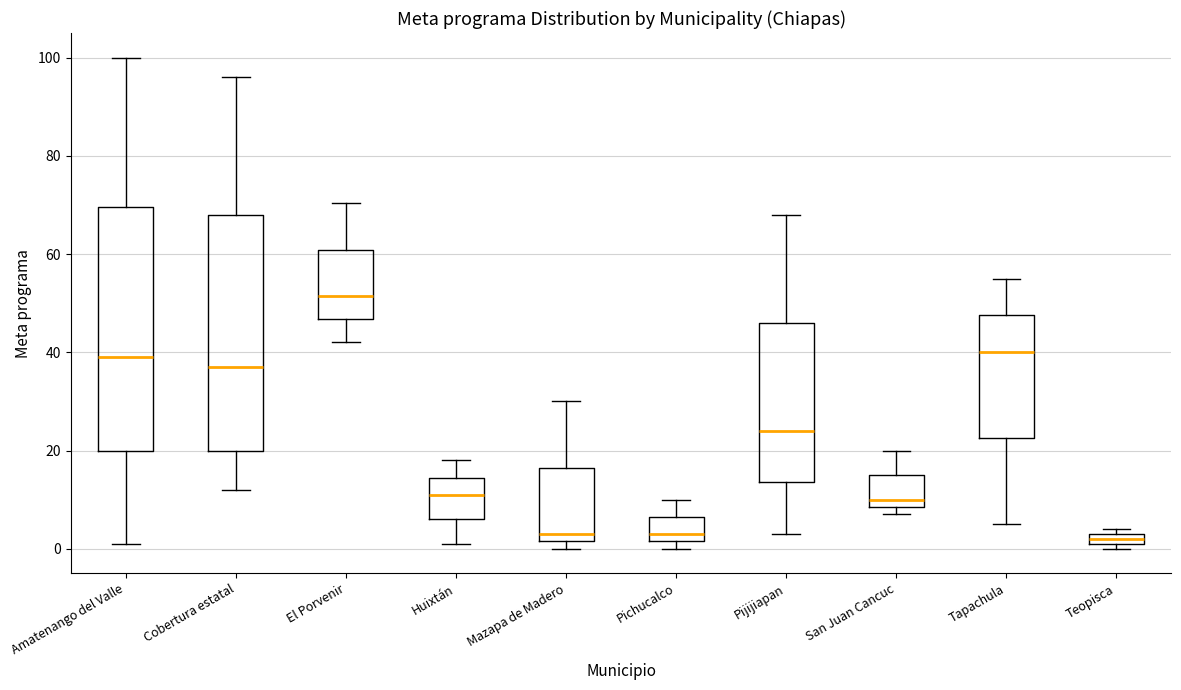

Where does the upper whisker of the box for Pichucalco end on the y-axis? The values are not printed on the chart, so give them approximately, as read against the axis.

10